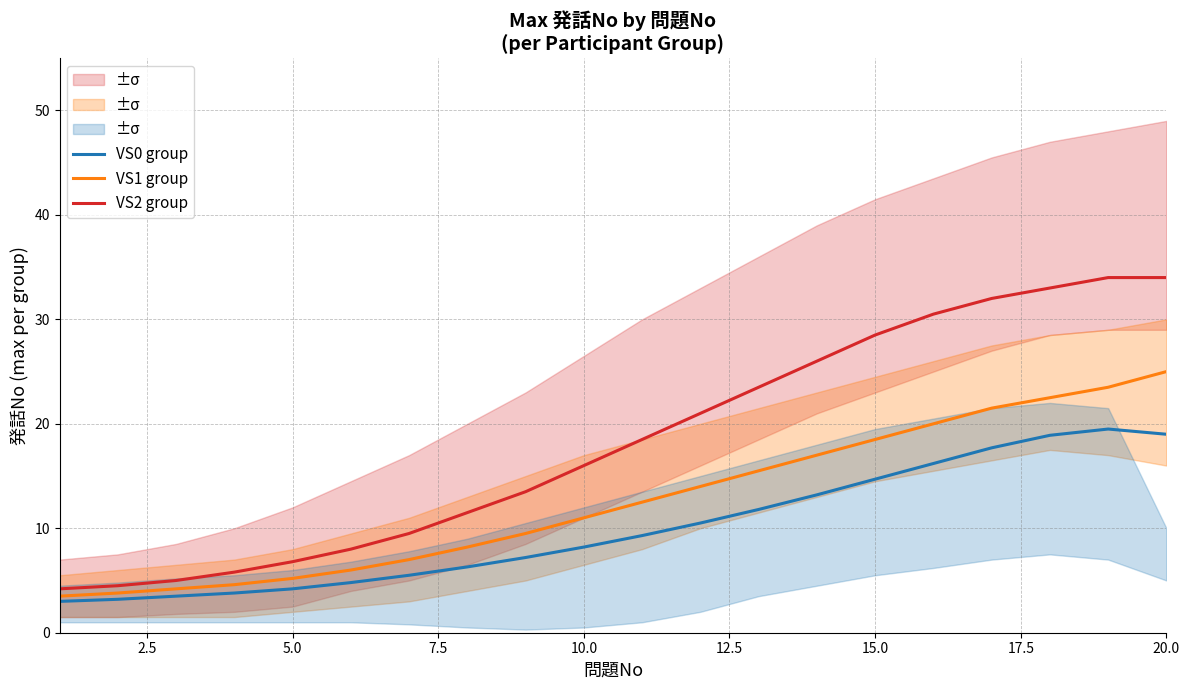

What is the minimum value for VS2 group?

4.2